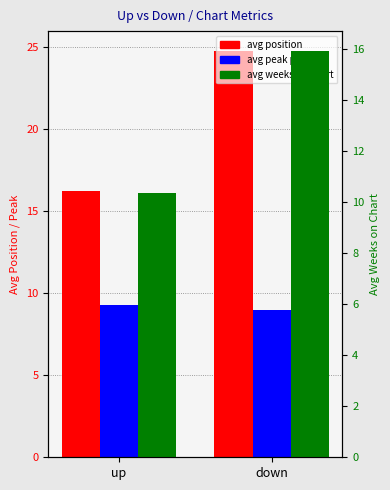

What is the minimum value for avg weeks on chart?

10.3